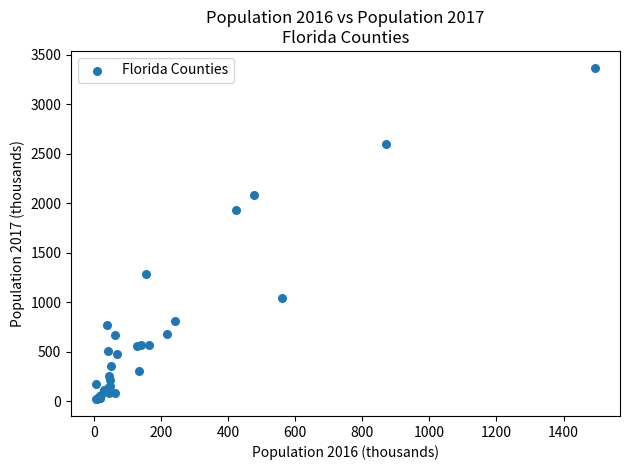

What Y value in the scatter plot is closest to 1695?

1936.6